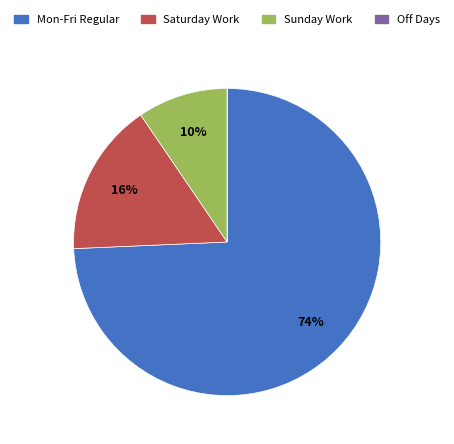

The Saturday Work slice represents 16% of the pie. True or false?

True